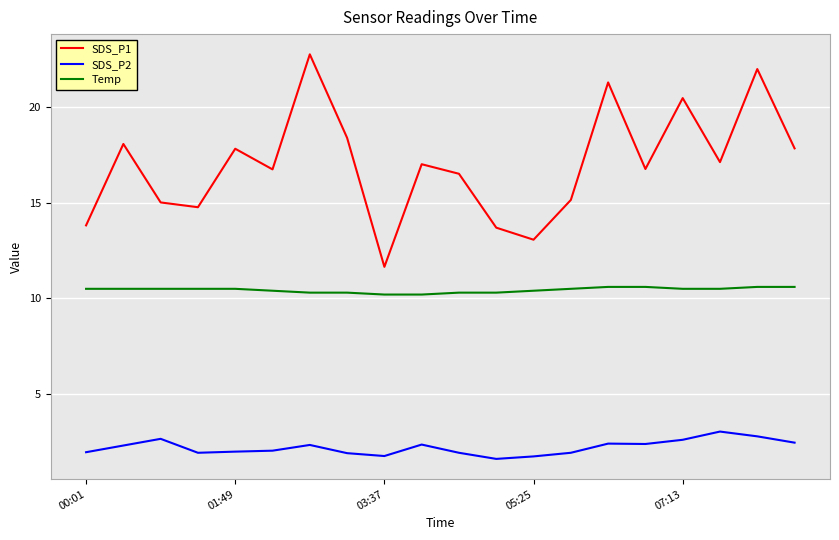

List the series in order of their overall mean, highest first.

SDS_P1, Temp, SDS_P2